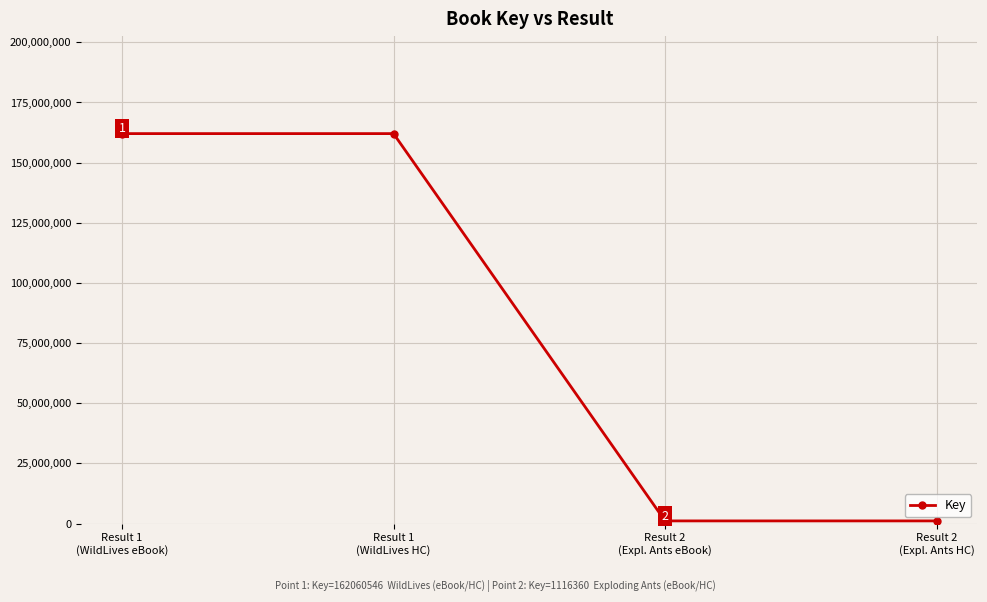

What is the maximum value shown in the chart?

162060546